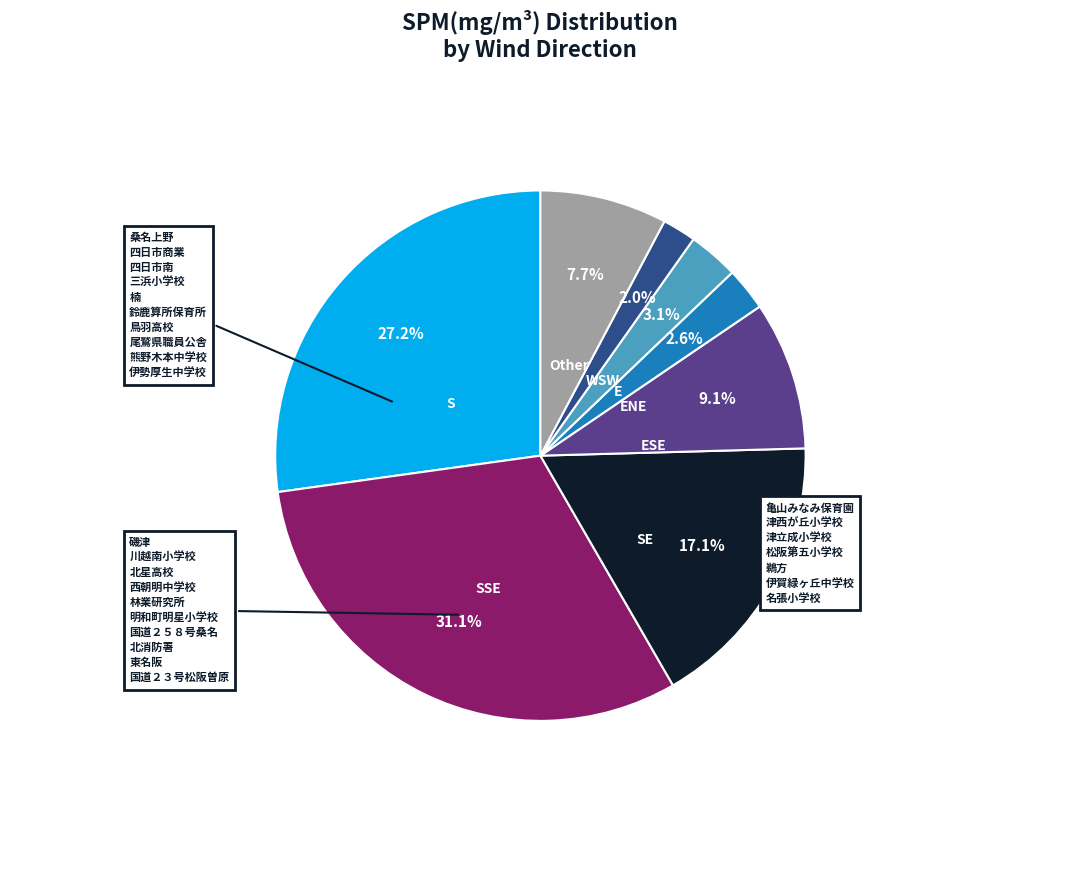

To the nearest percent, what is the combined percentage of SE and ESE?

26%